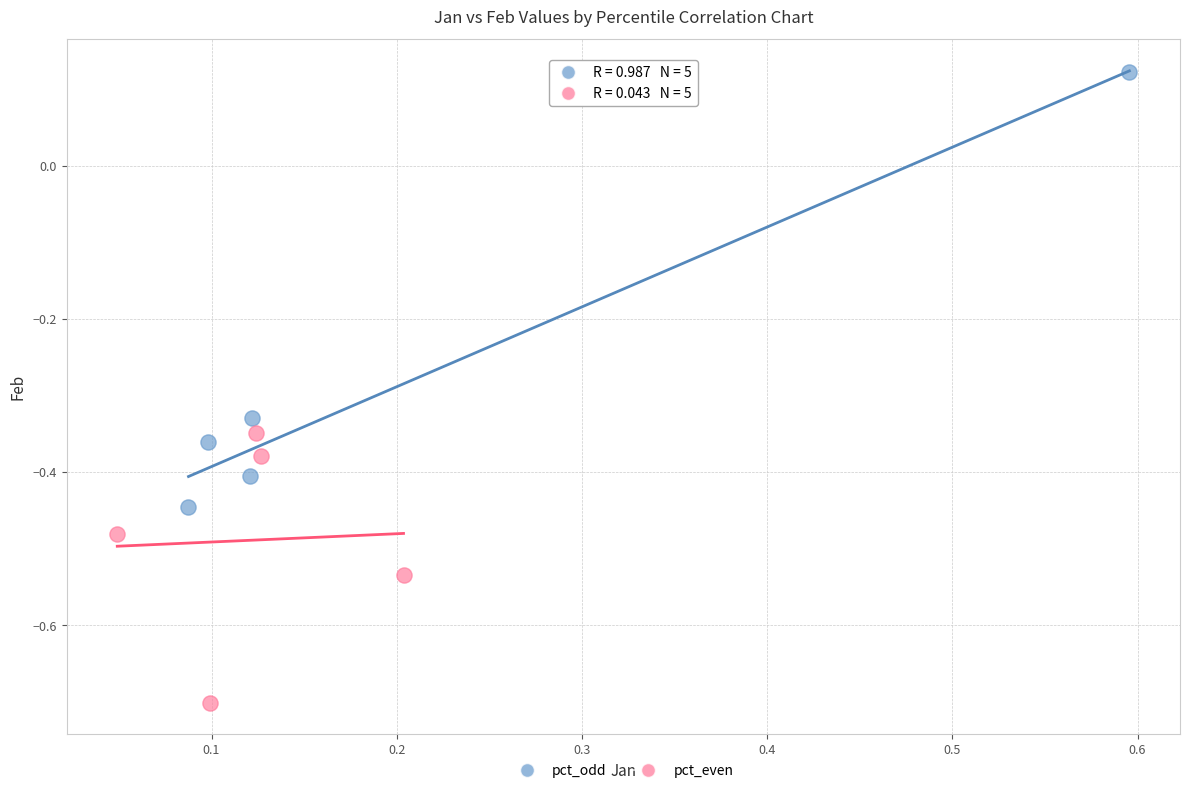

What are all the series names shown in the legend?

pct_odd, pct_even